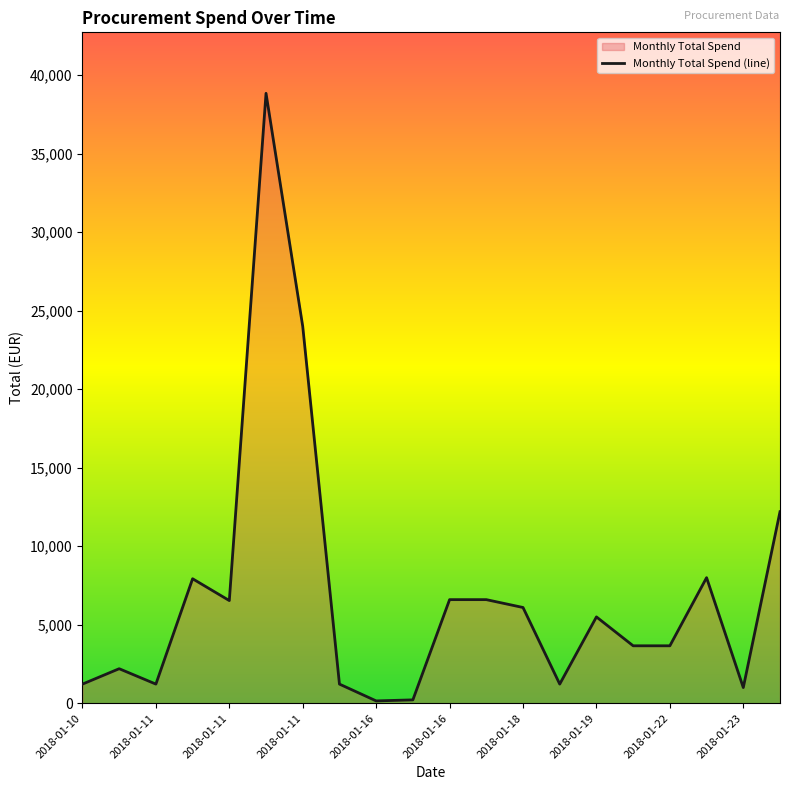

Count the number of values greater than 5500.

9